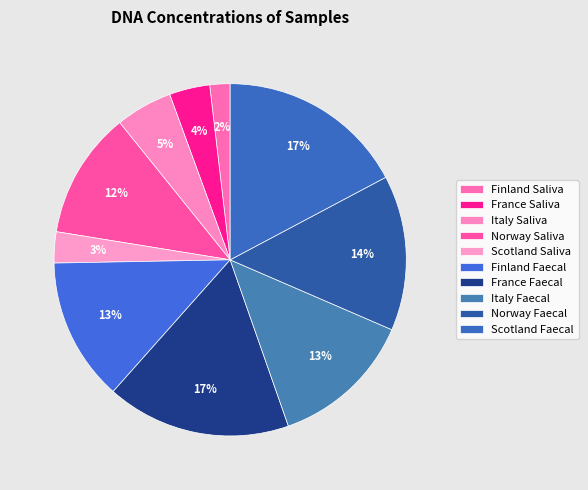

To the nearest percent, what is the difference between the Italy Faecal and Finland Saliva slice percentages?

11%